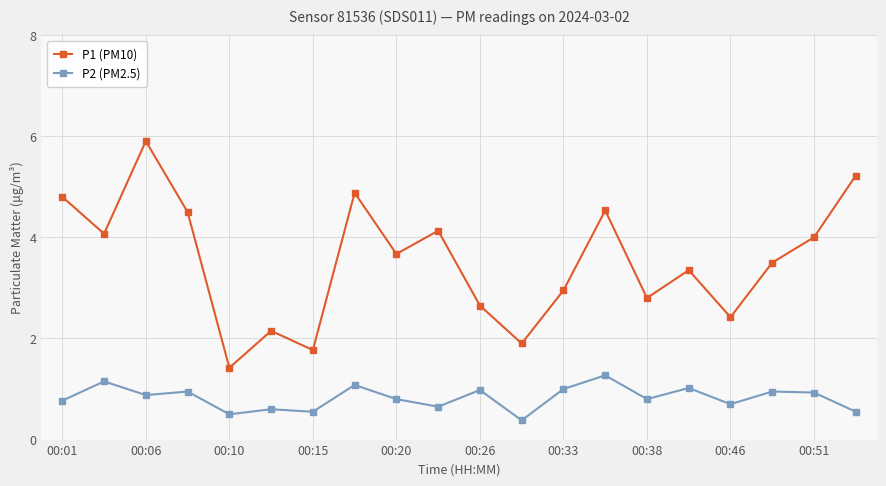

What are all the series names shown in the legend?

P1 (PM10), P2 (PM2.5)